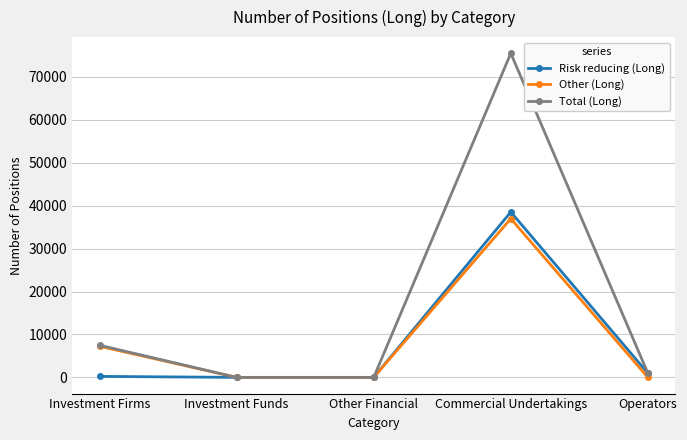

Which series has the largest range (max minus min)?

Total (Long)